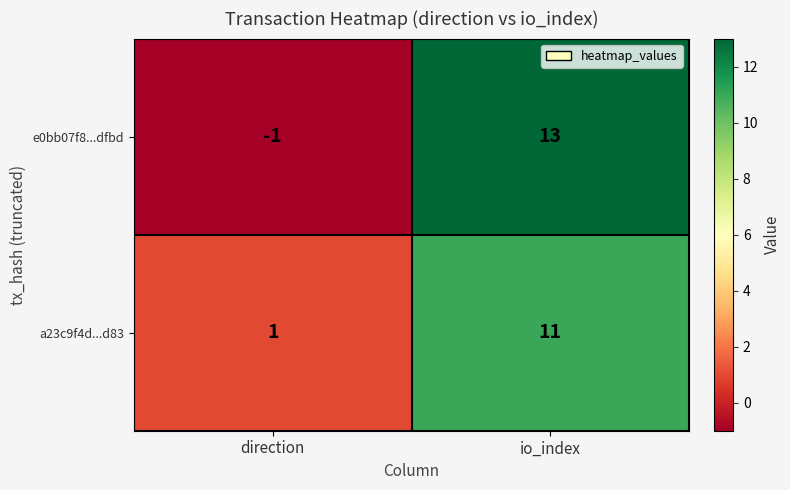

Rank the series by their maximum value, from lowest to highest.

a23c9f4d...d83, e0bb07f8...dfbd